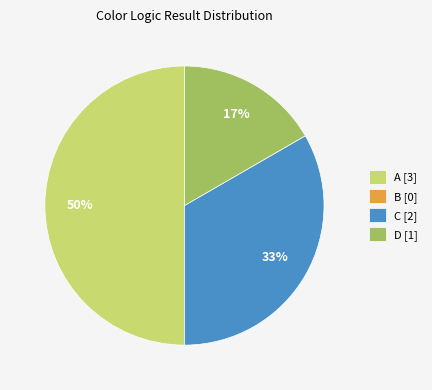

To the nearest percent, what percentage of the pie is C [2]?

33%